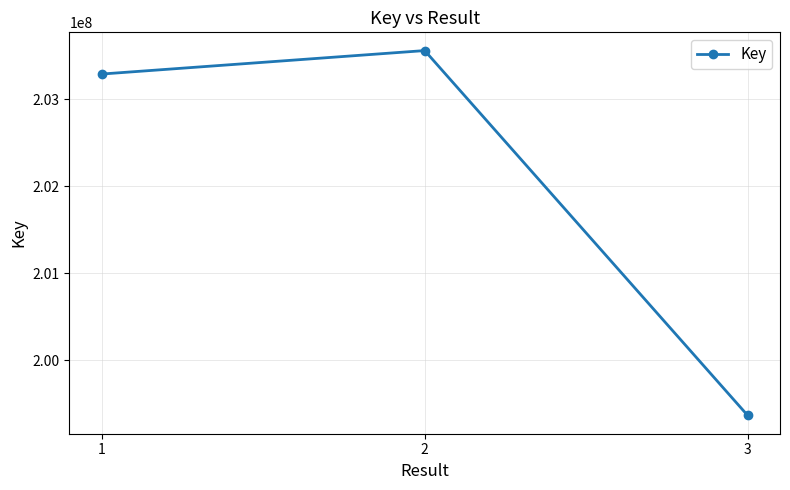

What is the difference between the values at 2 and 3?

4195375